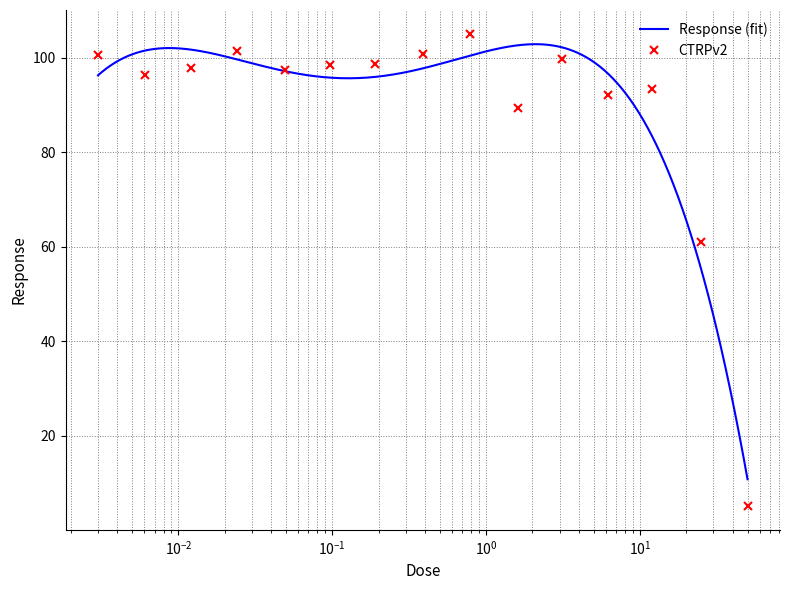

The chart shows a value of 176.0 at $\mathdefault{10^{-1}}$. True or false?

False